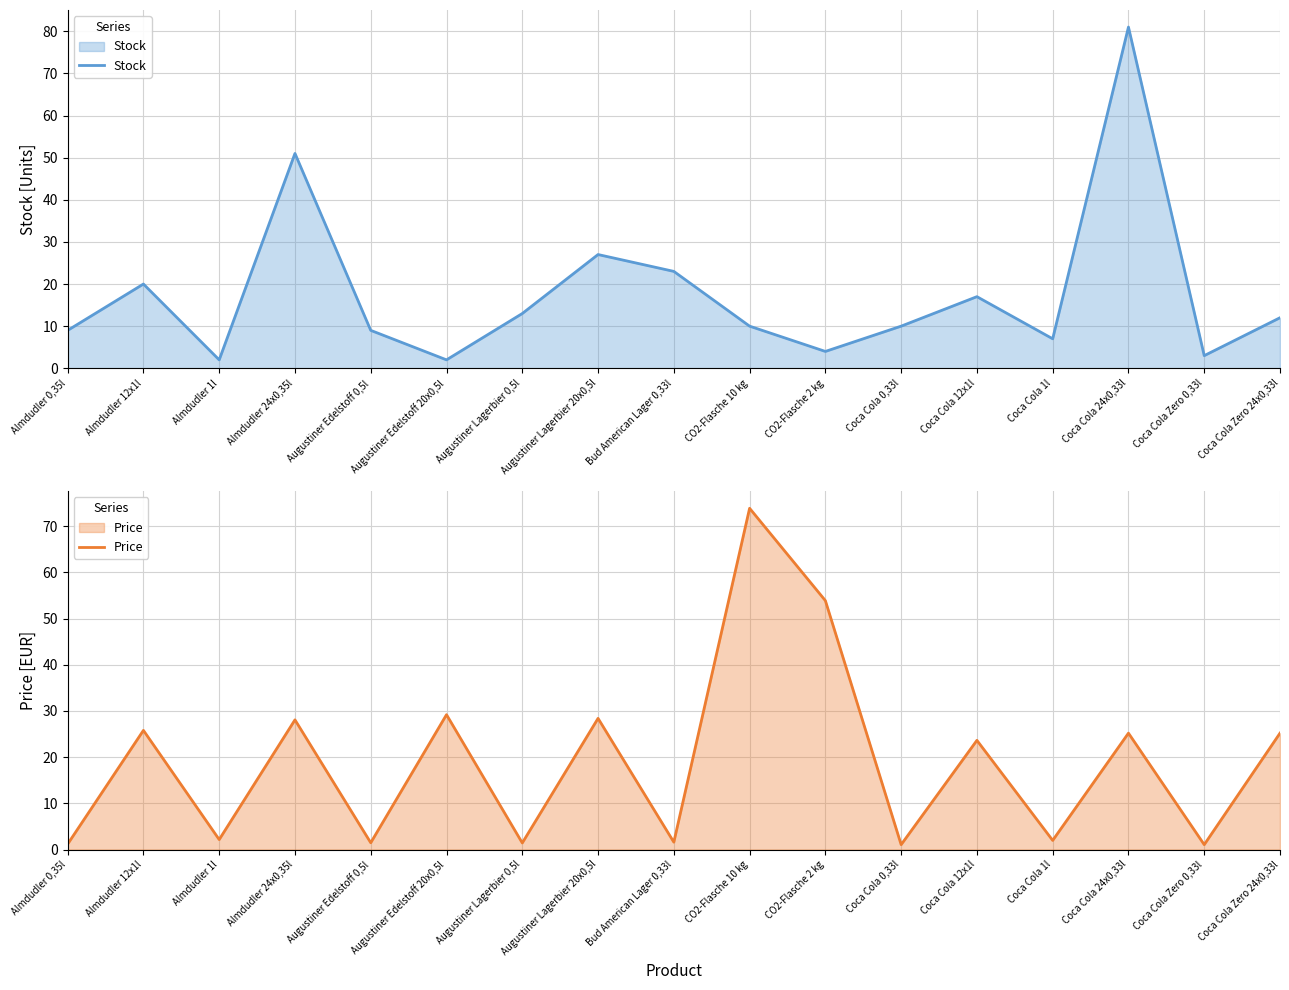

Which category has the lowest value in the Stock series?

Almdudler 1l